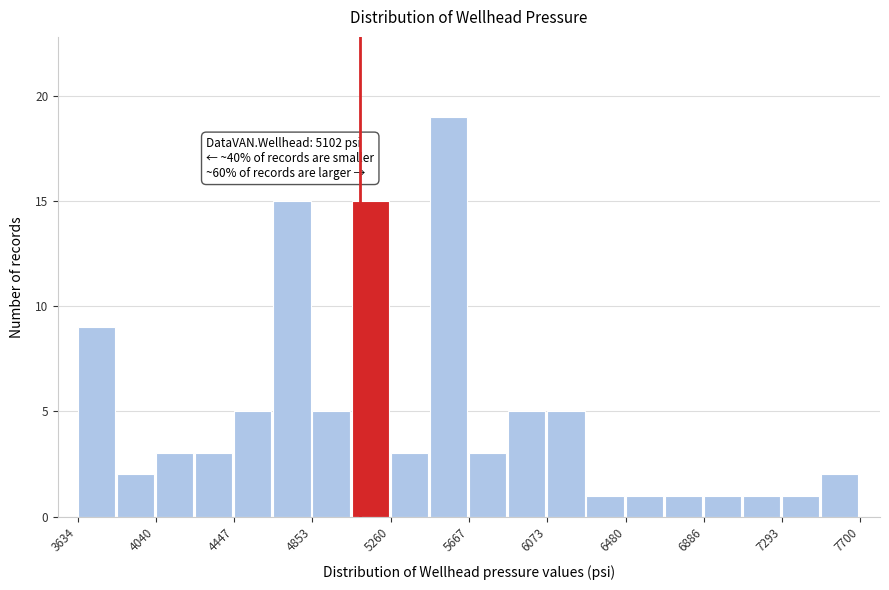

Which range on the x-axis has the tallest bar?

5450 to 5650